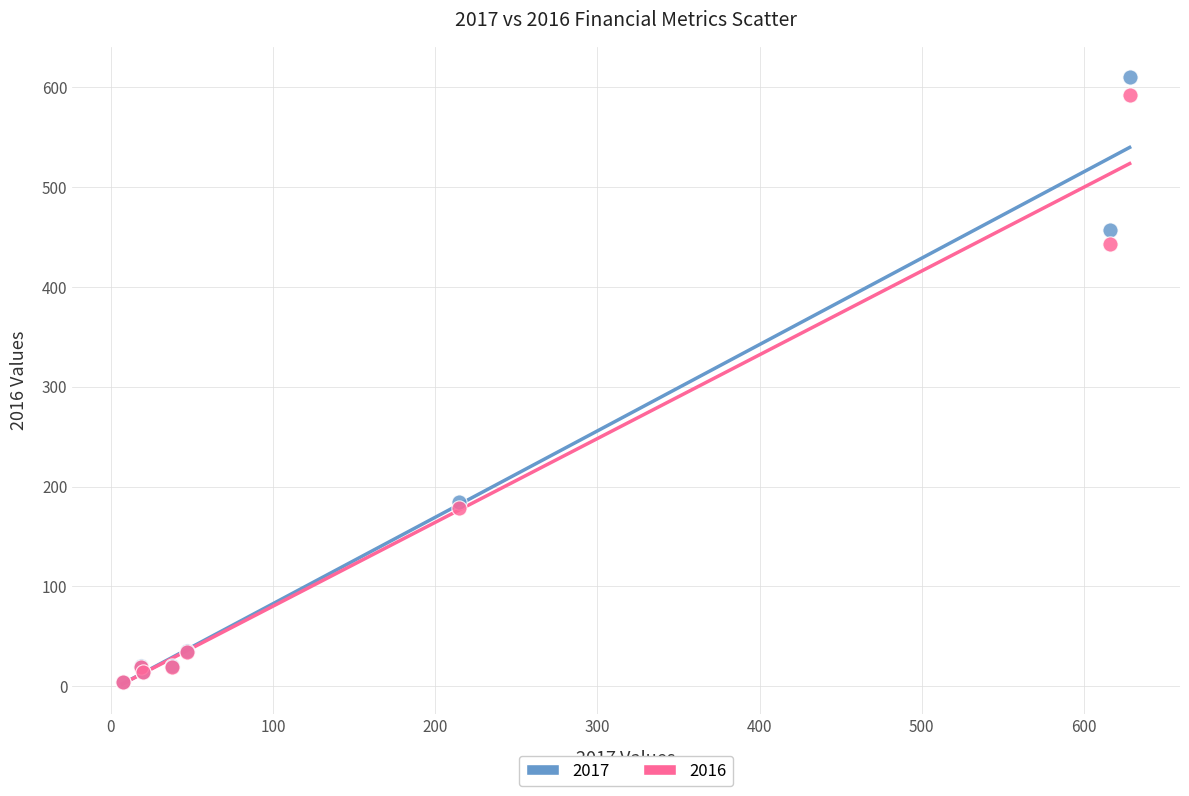

What are all the series names shown in the legend?

2017, 2016